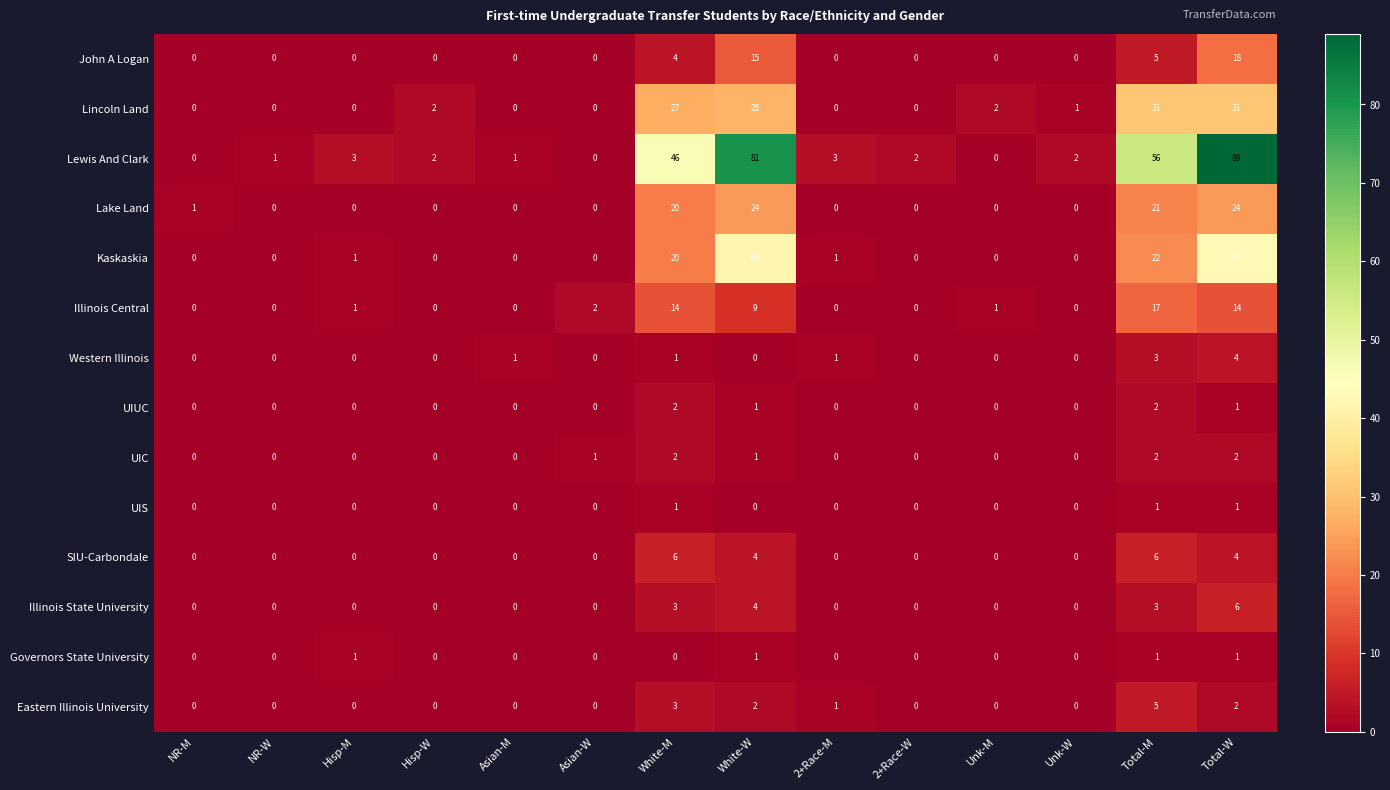

What is the total value across all series at 2+Race-M?

6